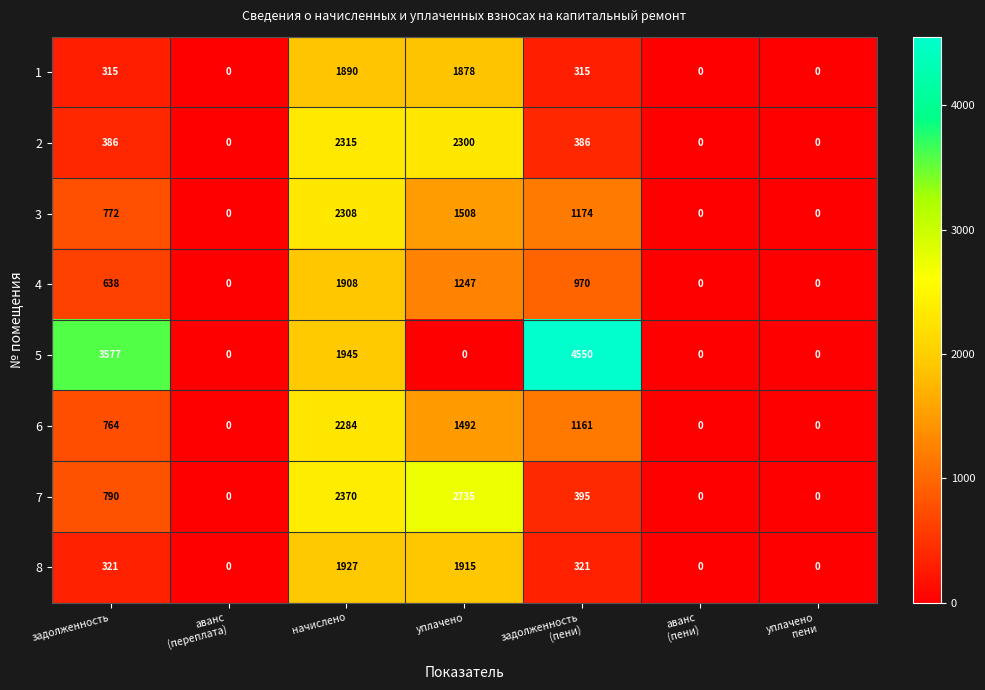

How many data points in 2 are less than 386?

3